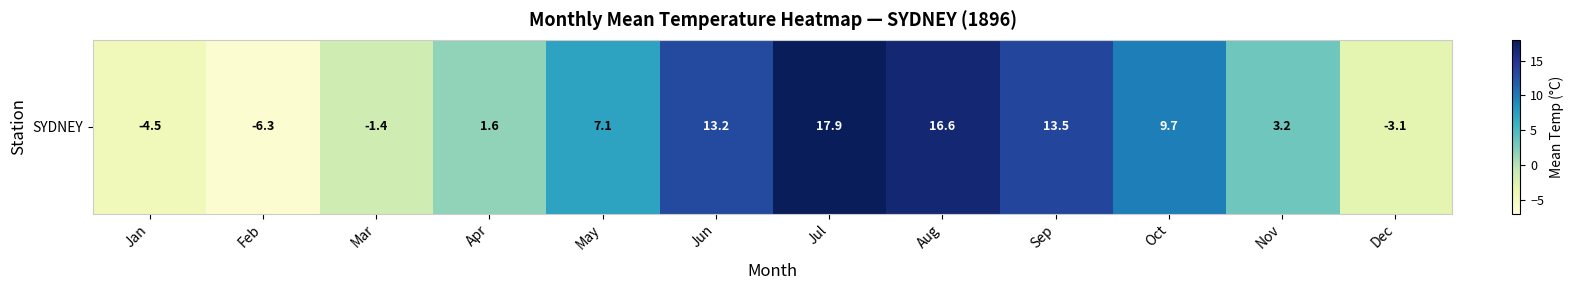

True or false: the data shows 0.8 at Nov.

False